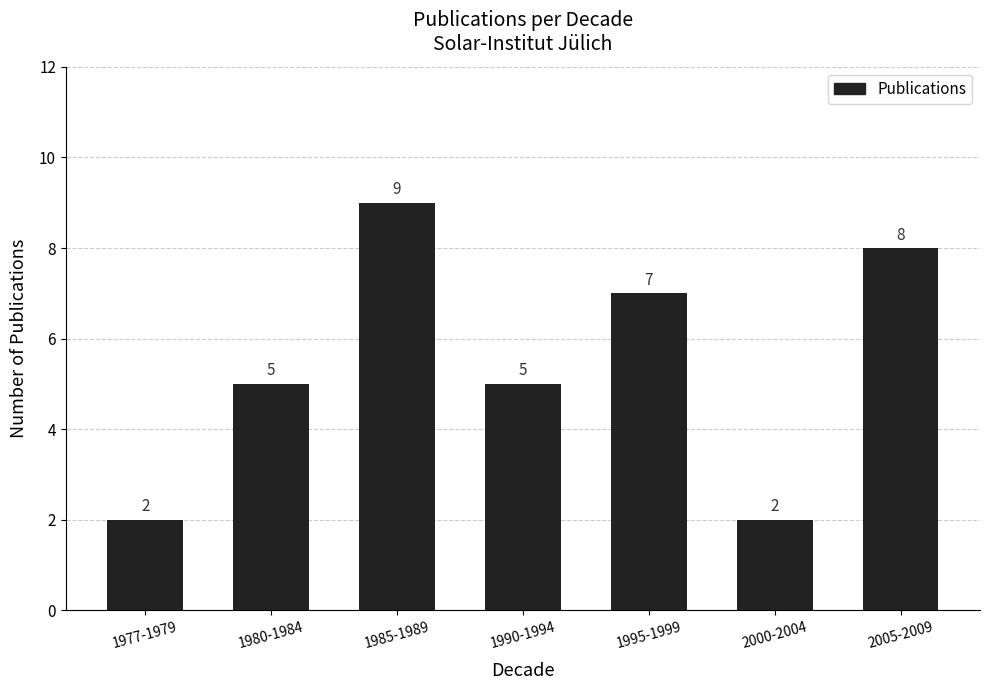

Reading left to right, list all the values displayed in this chart.

2	5	9	5	7	2	8